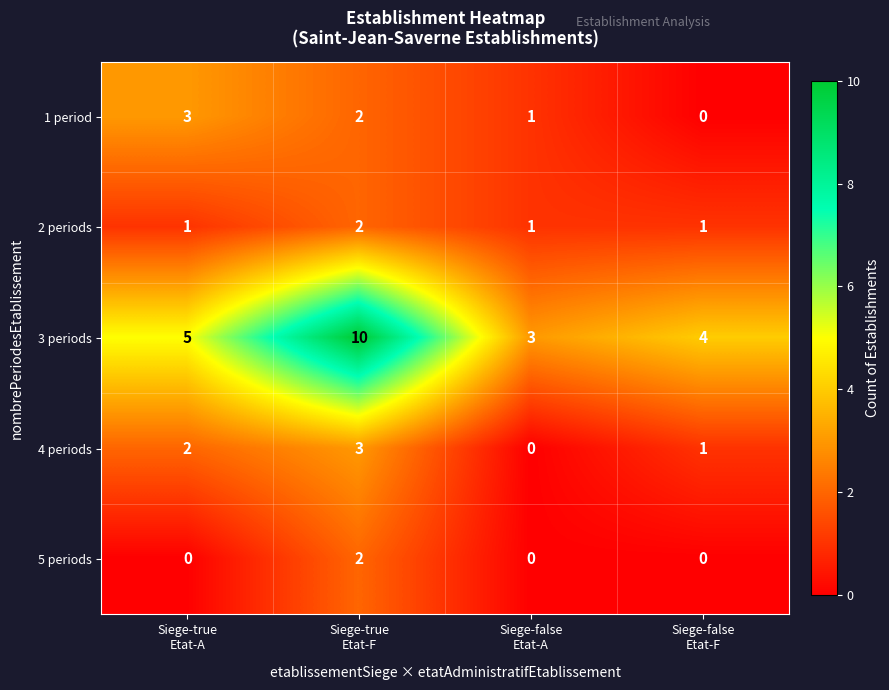

How many 2 periods values are between 1 and 2?

4